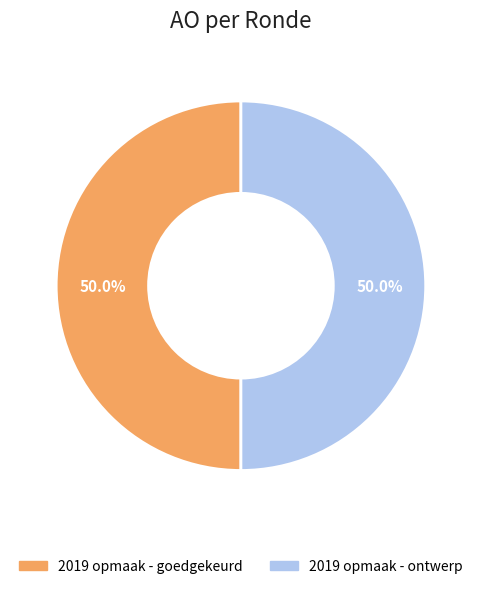

To the nearest percent, what is the difference between the largest and smallest slice percentages?

0%